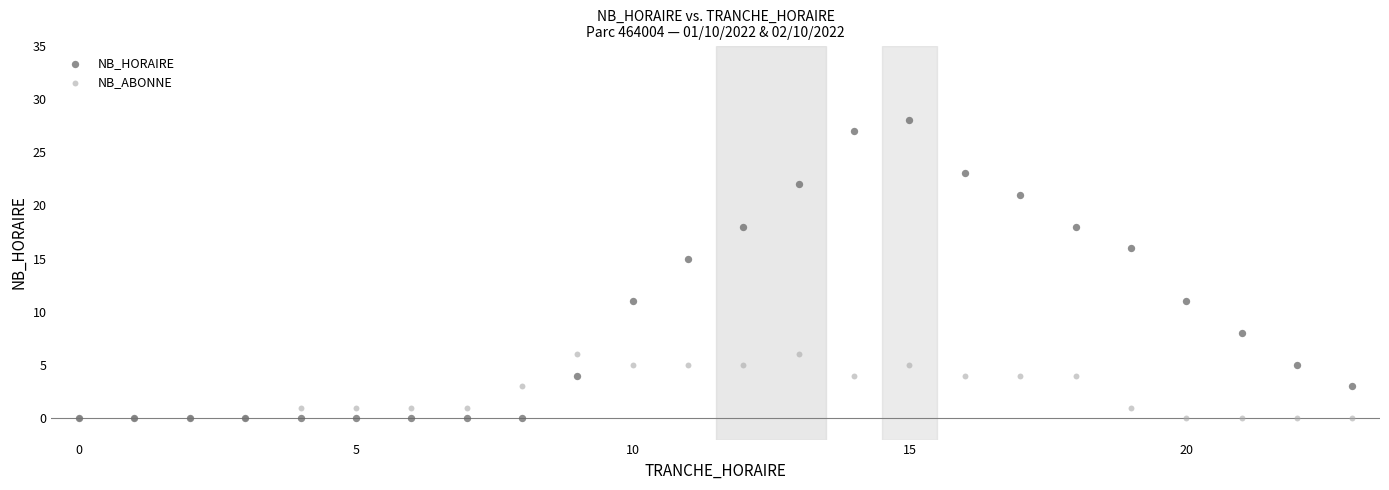

In the NB_HORAIRE series, what Y value is closest to 14?

15